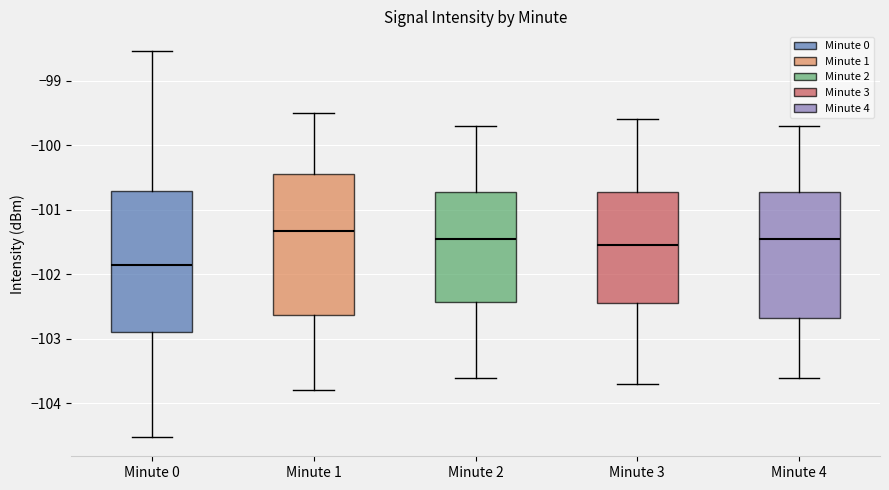

Where is the upper edge of the box for Minute 3 on the y-axis? The values are not printed on the chart, so give them approximately, as read against the axis.

-100.7